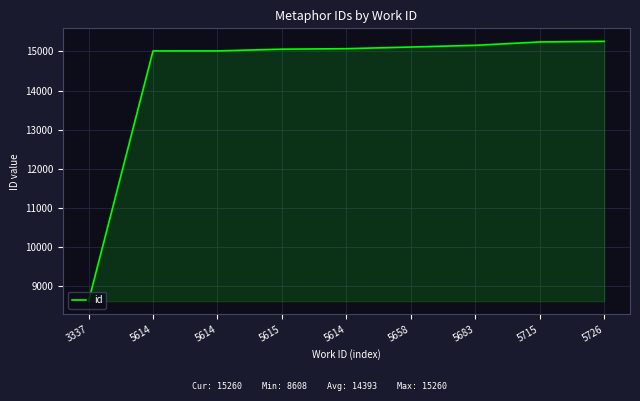

How many lines are shown in the chart?

1